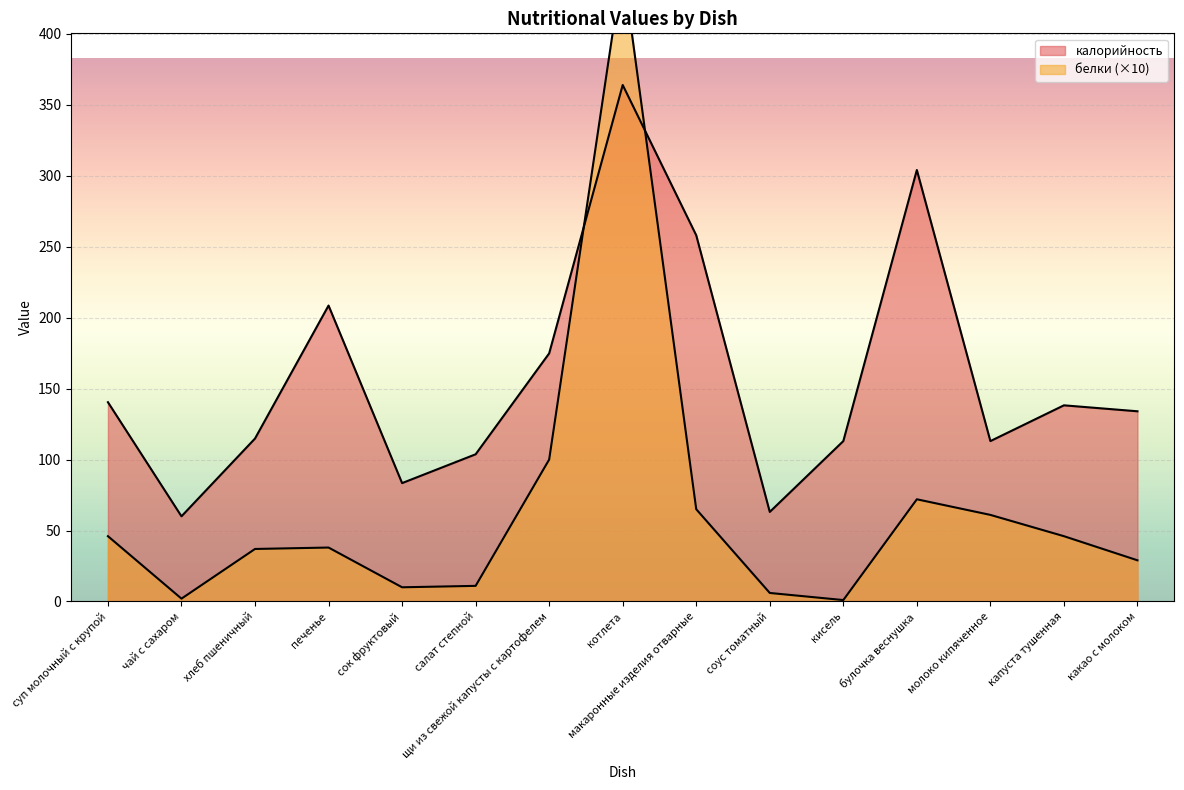

After their last crossing, which series has the higher values: калорийность or белки?

калорийность